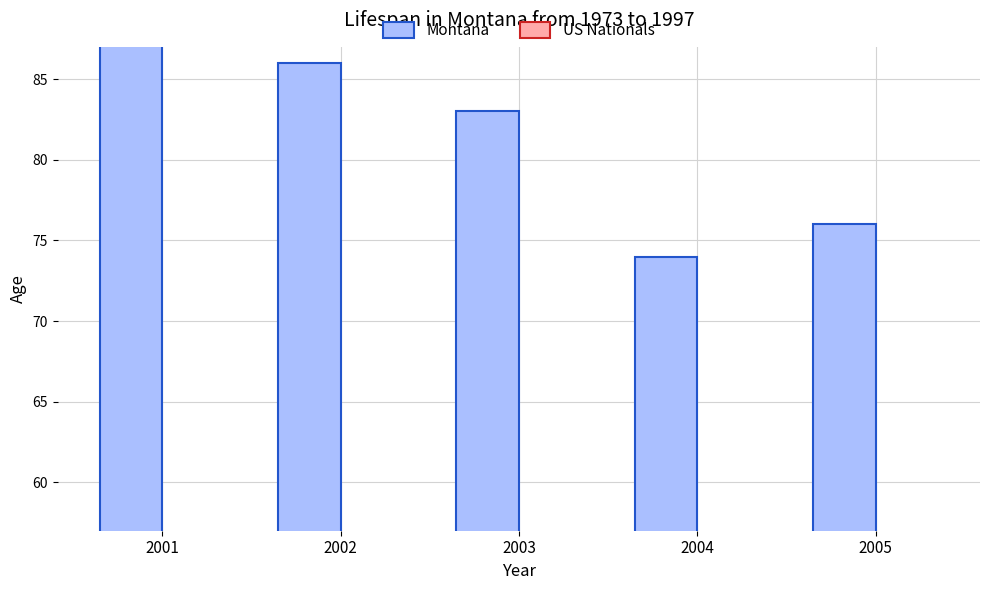

What is the value of the Montana bar at the 4th from the left?

74.0